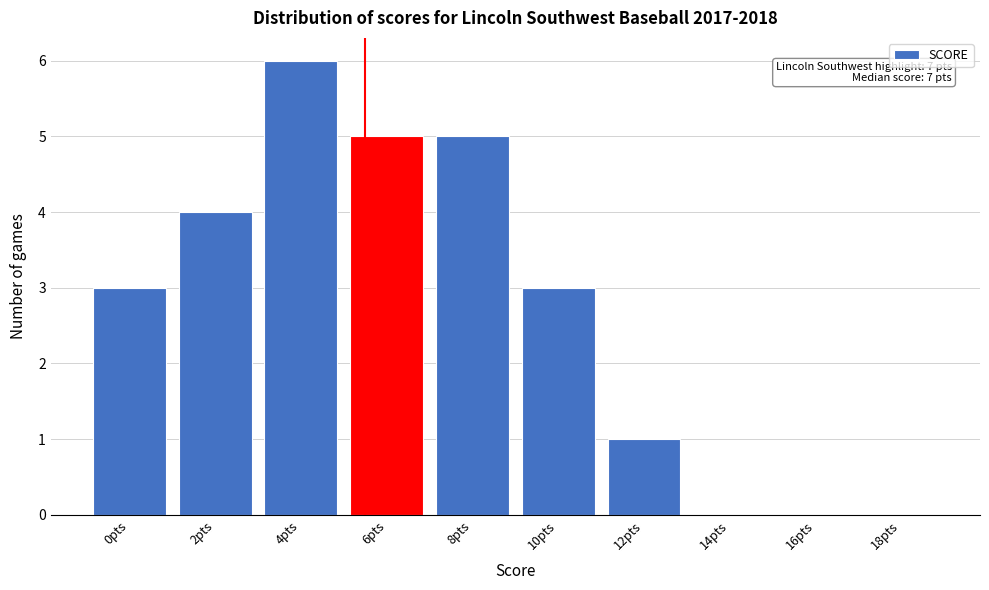

Reading right to left, list all the values displayed in this chart.

18pts=0	16pts=0	14pts=0	12pts=1	10pts=3	8pts=5	6pts=5	4pts=6	2pts=4	0pts=3